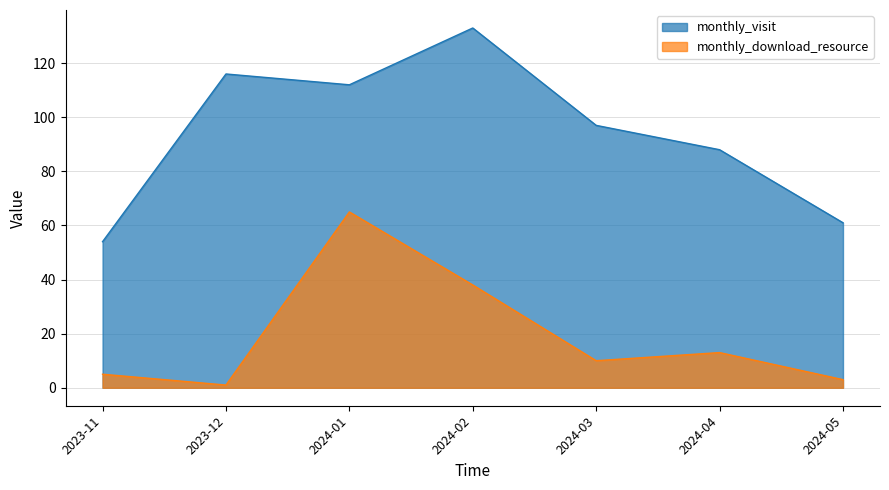

Between 2023-12 and 2024-01, which series saw the biggest shift?

monthly_download_resource